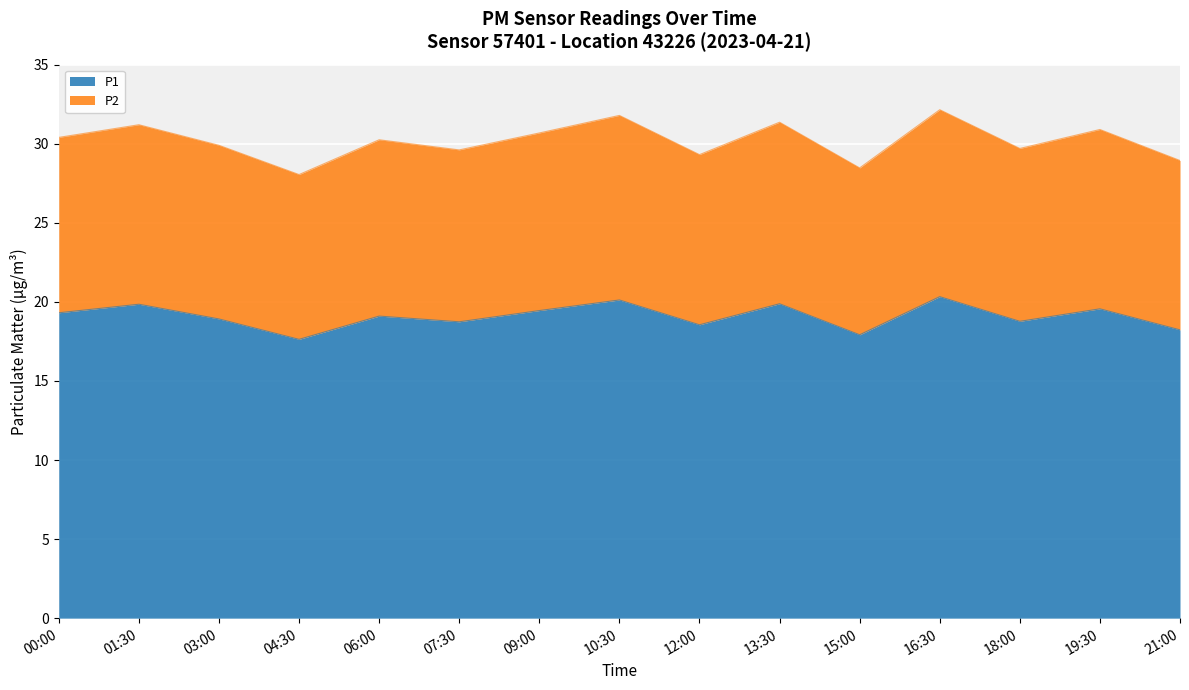

What is the difference between the maximum and second lowest values in the P1 series?

2.4